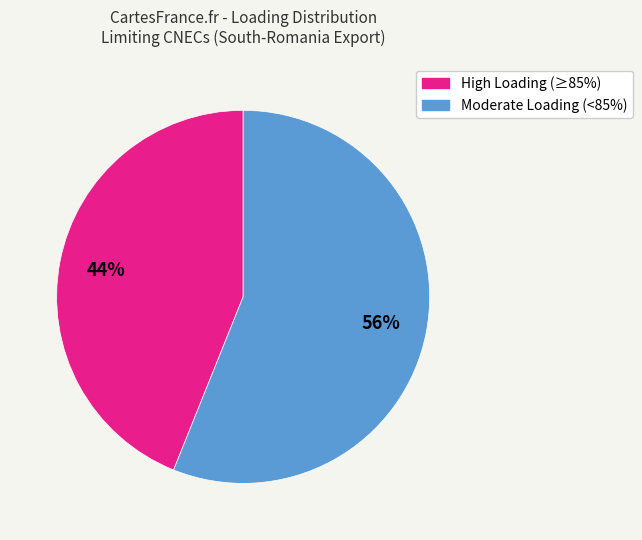

How many segments does this pie chart have?

2